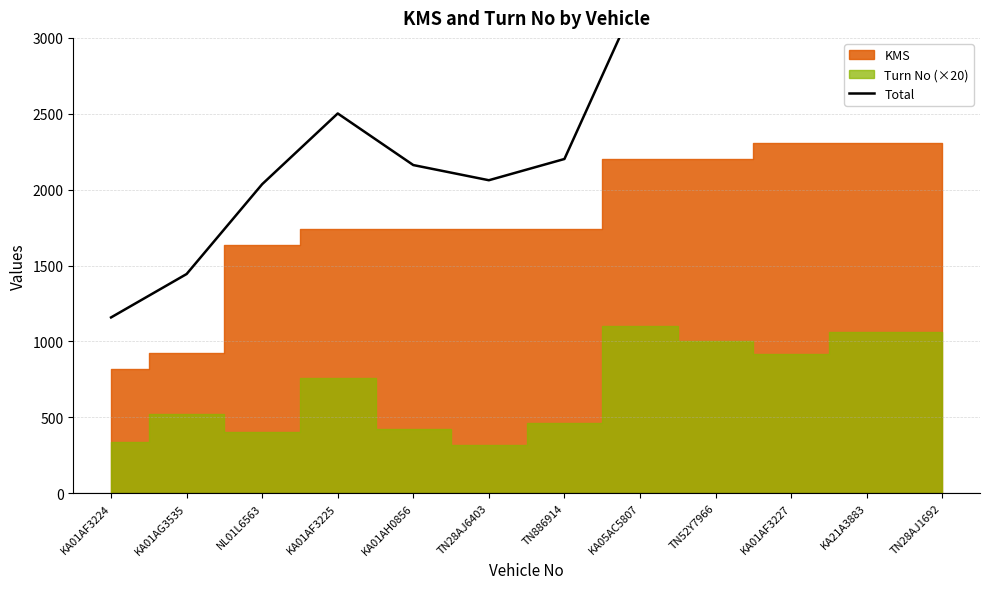

What position from the left is NL01L6563?

3